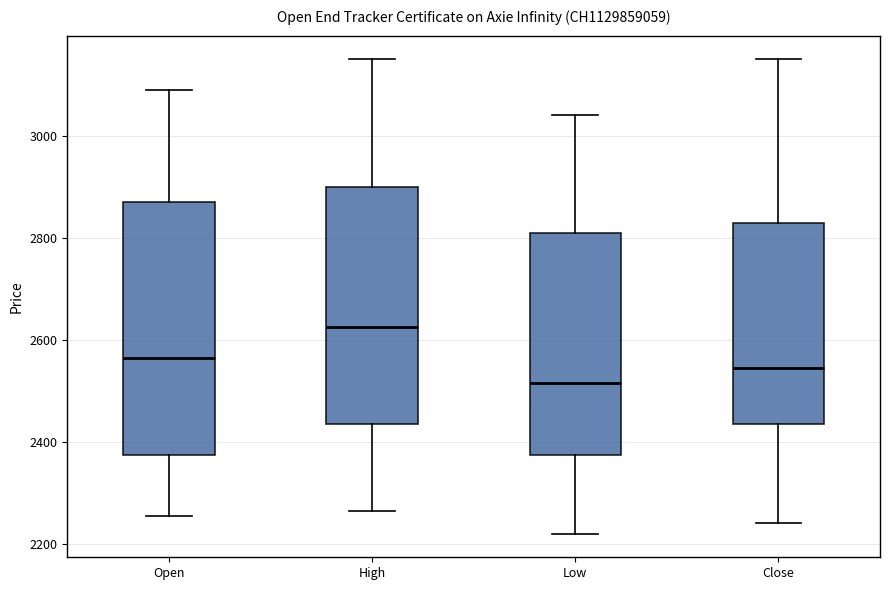

Which box has the highest median line?

High